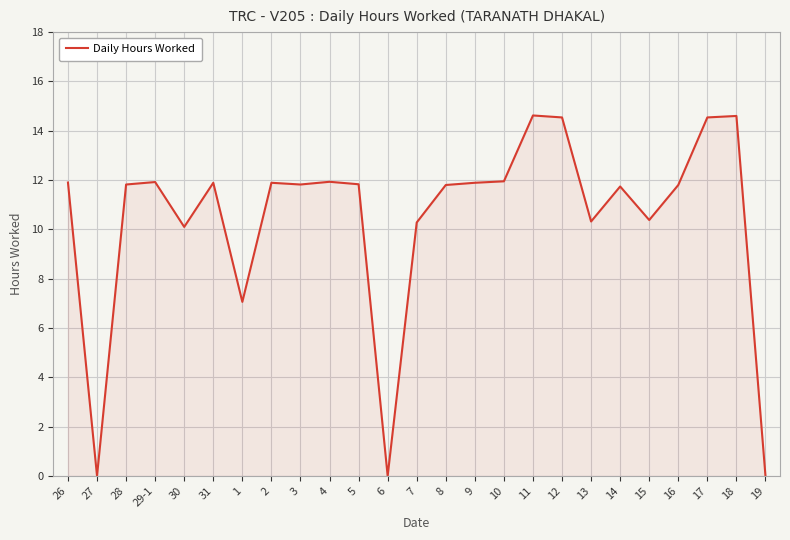

Where is the data nearest to the value 7?

1